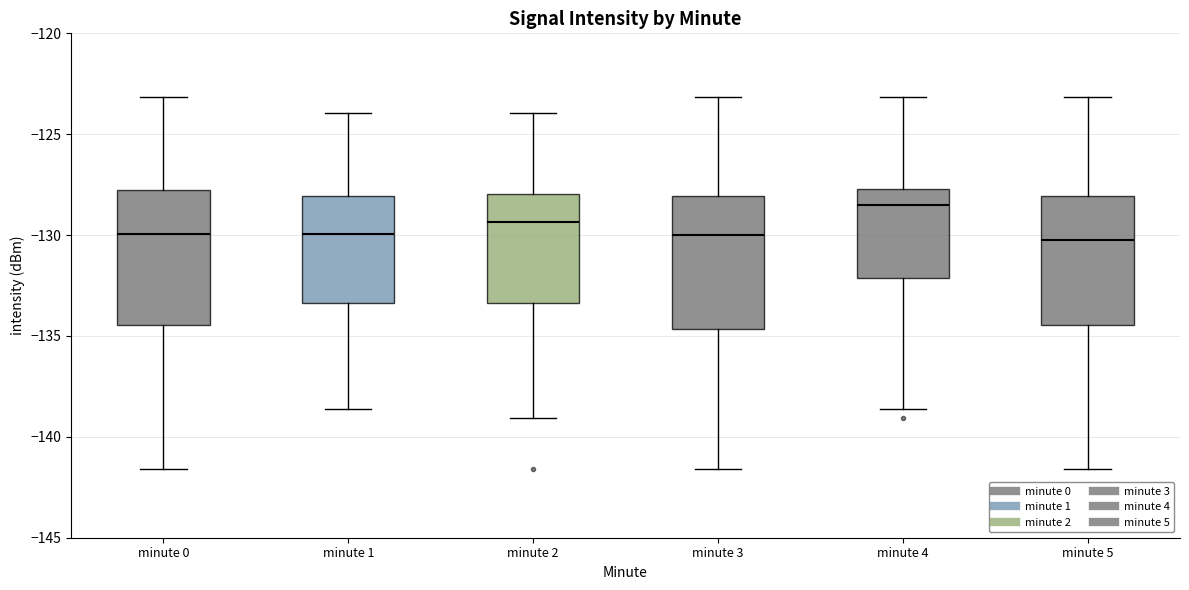

Where does the lower whisker of the box for minute 1 end on the y-axis? The values are not printed on the chart, so give them approximately, as read against the axis.

-138.5